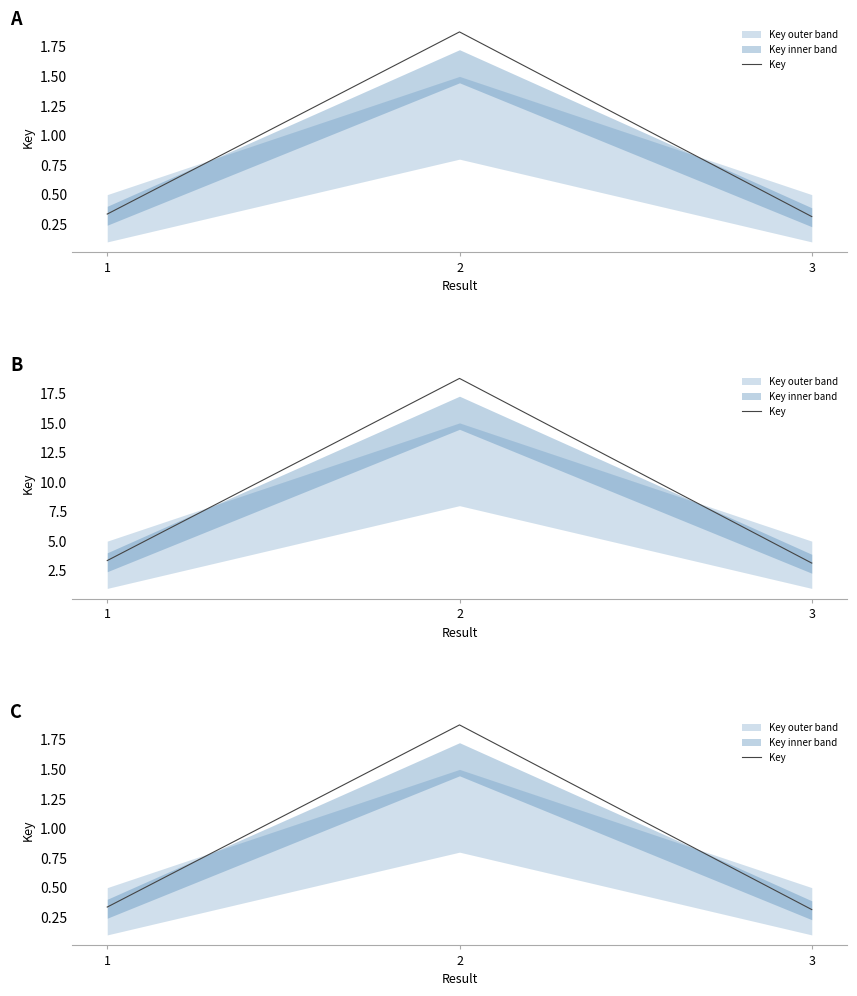

What is the minimum value shown in the chart?

0.3